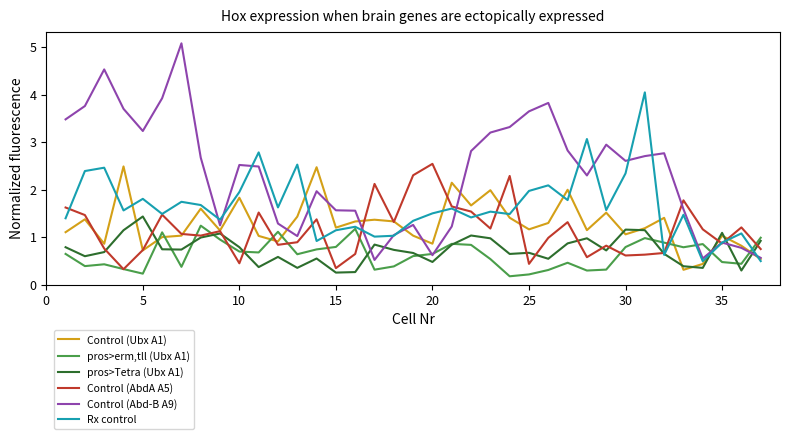

Which series has the largest total across all categories?

Control (Abd-B A9)